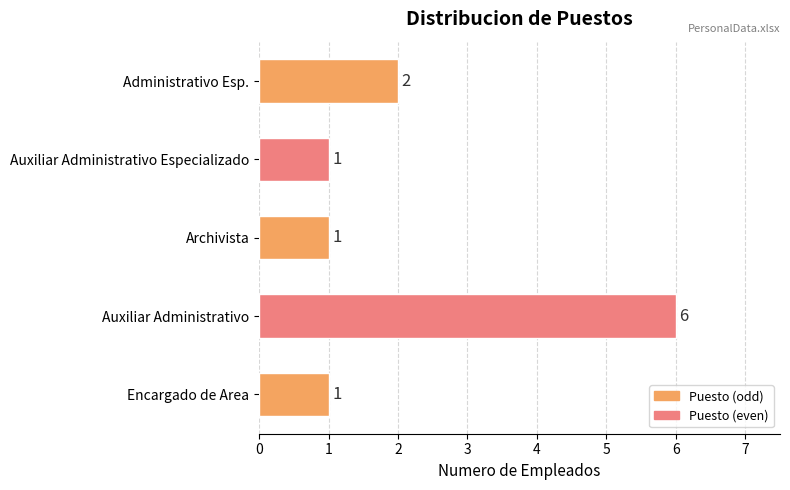

What is the ratio of the value at Encargado de Area to the value at Auxiliar Administrativo Especializado?

1.0